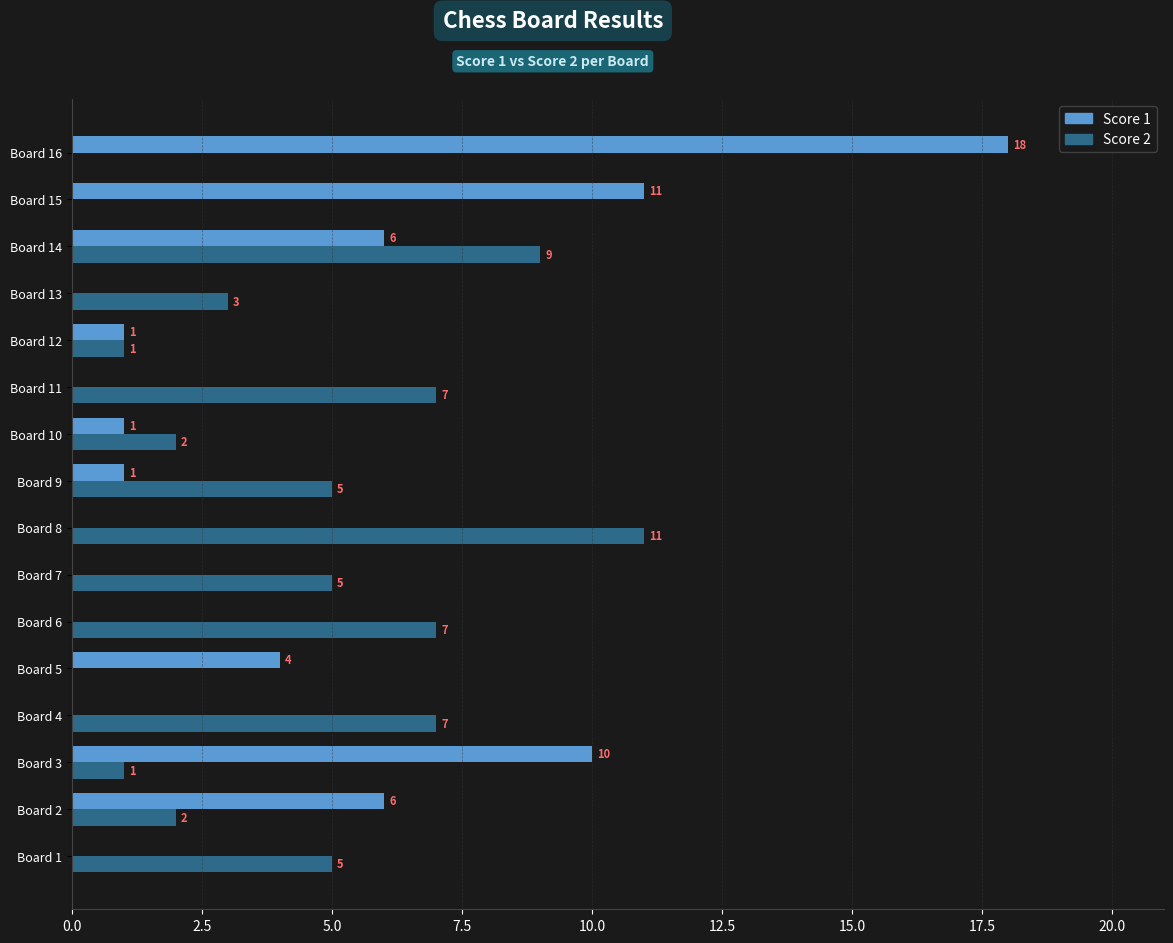

At which label is Score 1 closest to 9?

Board 3